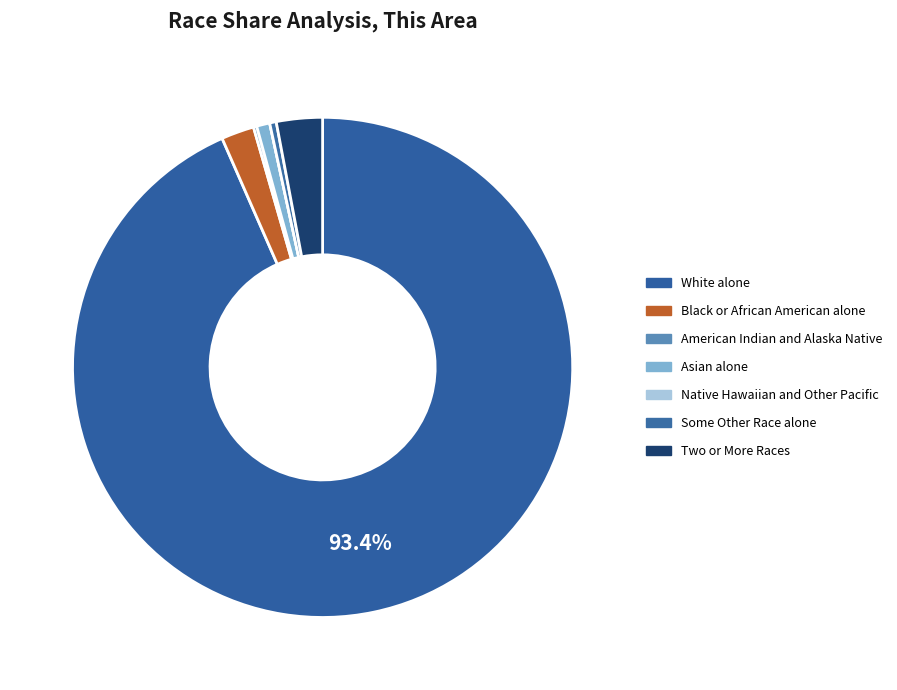

Count the number of slices in the pie.

7